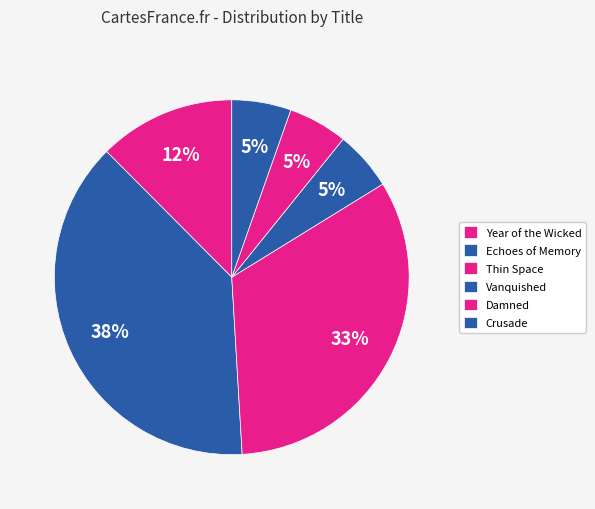

How many slices are in this pie chart?

6